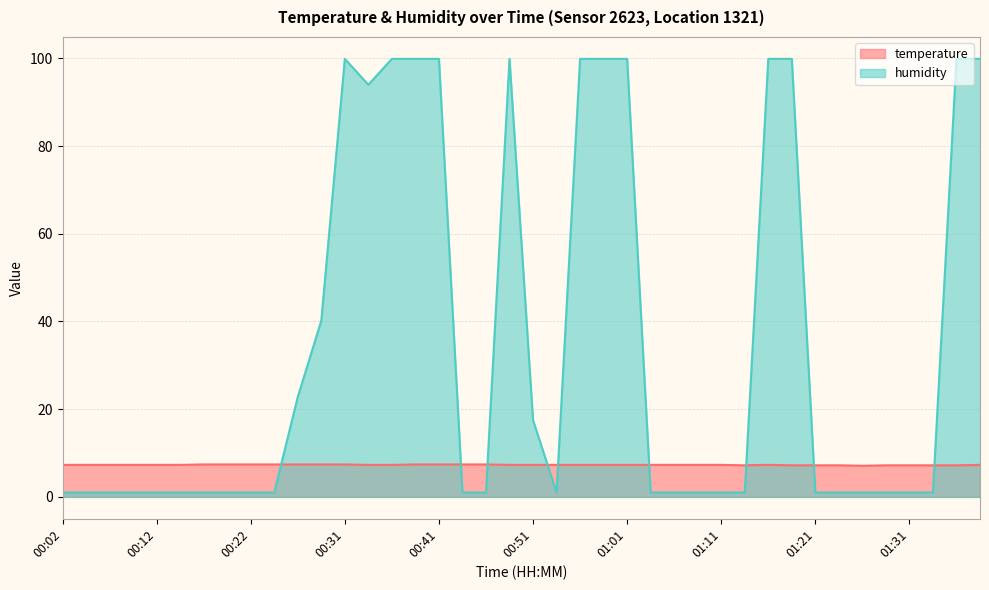

How many interior local peaks does the humidity series have?

2